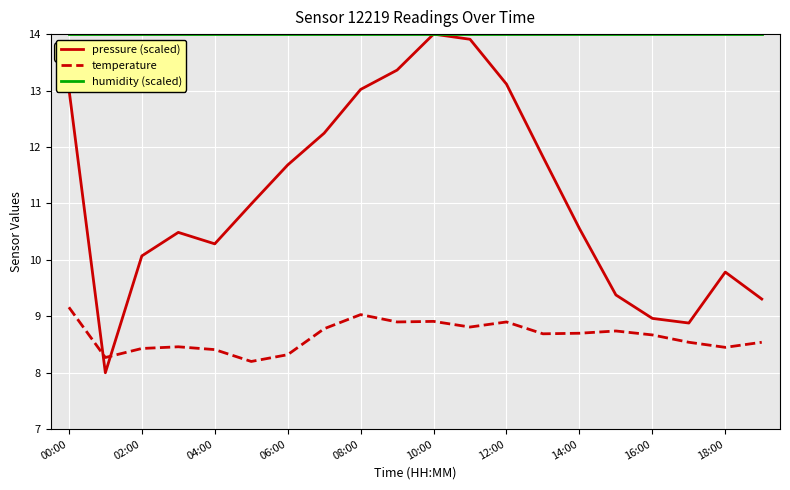

True or false: temperature and pressure (scaled) cross at least once.

True